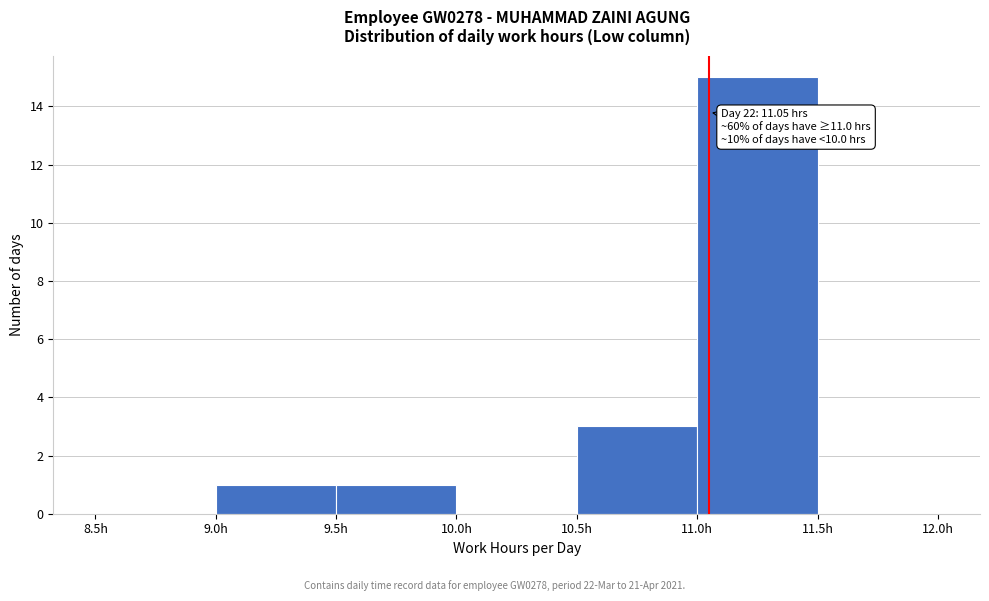

Which range on the x-axis has the tallest bar?

11.0 to 11.5